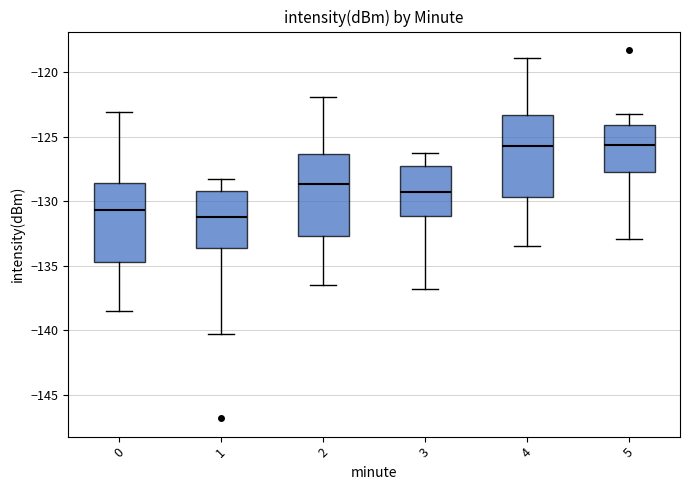

Which box has the lowest median line?

1